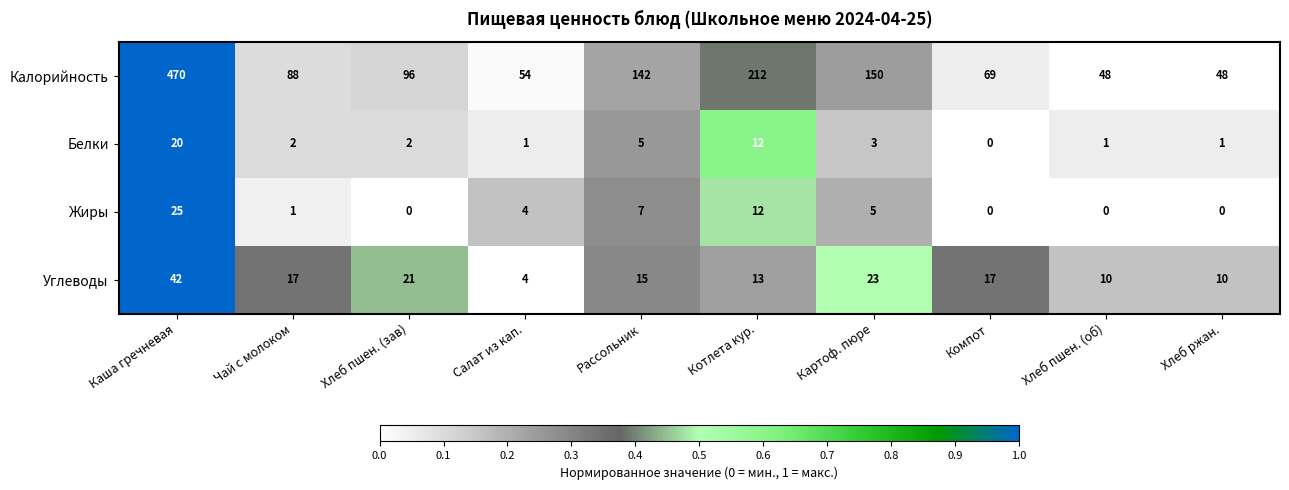

Which series has the largest range (max minus min)?

Калорийность